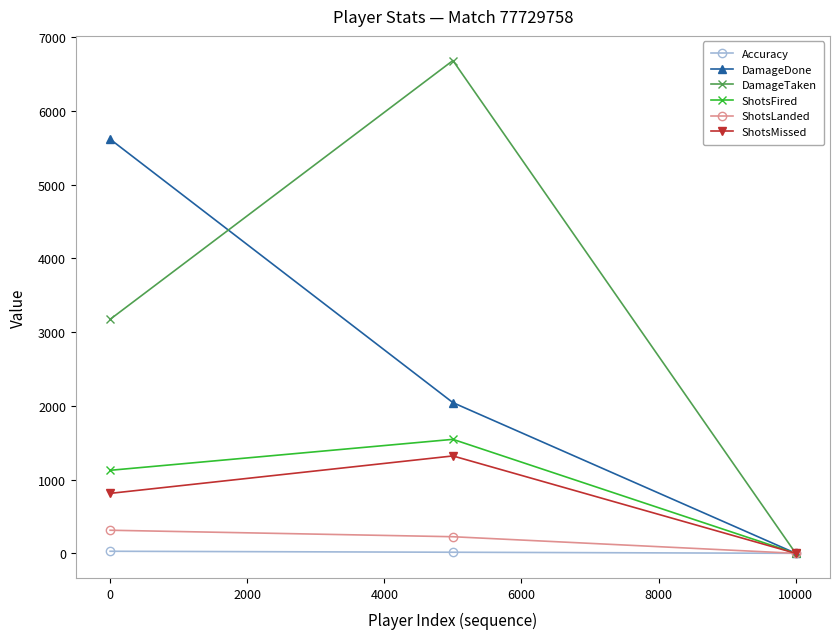

Which series has the largest total across all categories?

DamageTaken